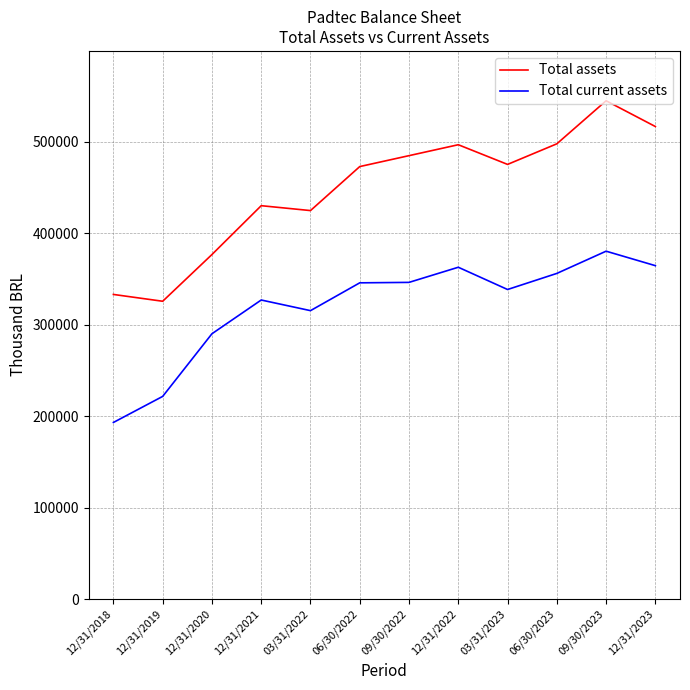

The value of Total assets at 09/30/2022 is 484679. True or false?

True